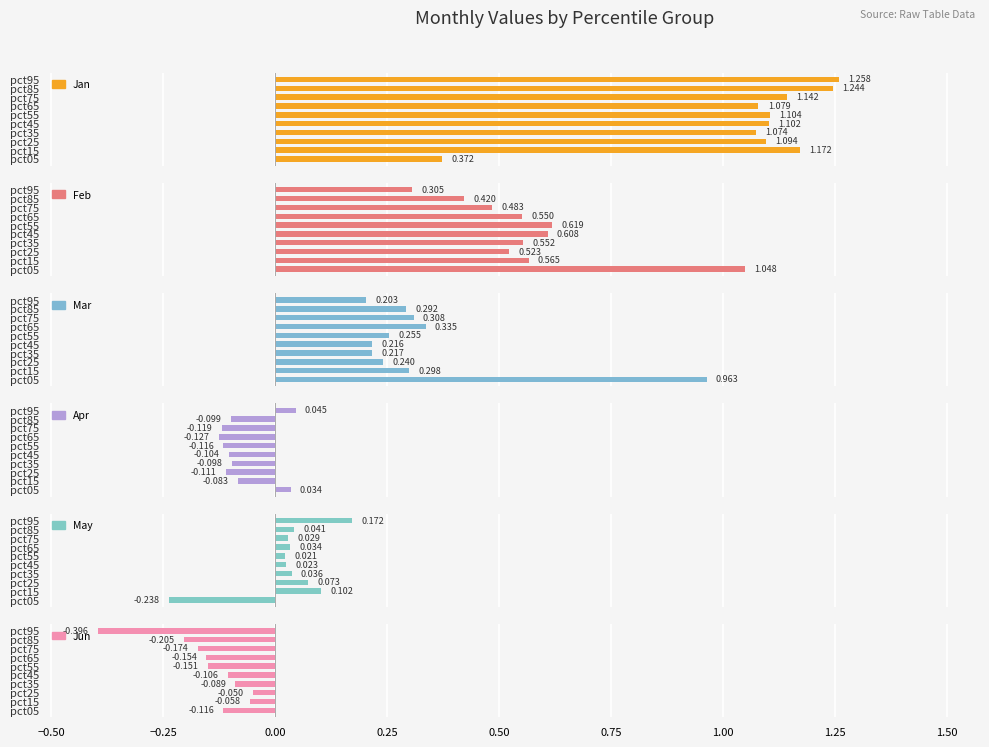

List the series in order of their peak value, lowest first.

Jun, Apr, May, Mar, Feb, Jan